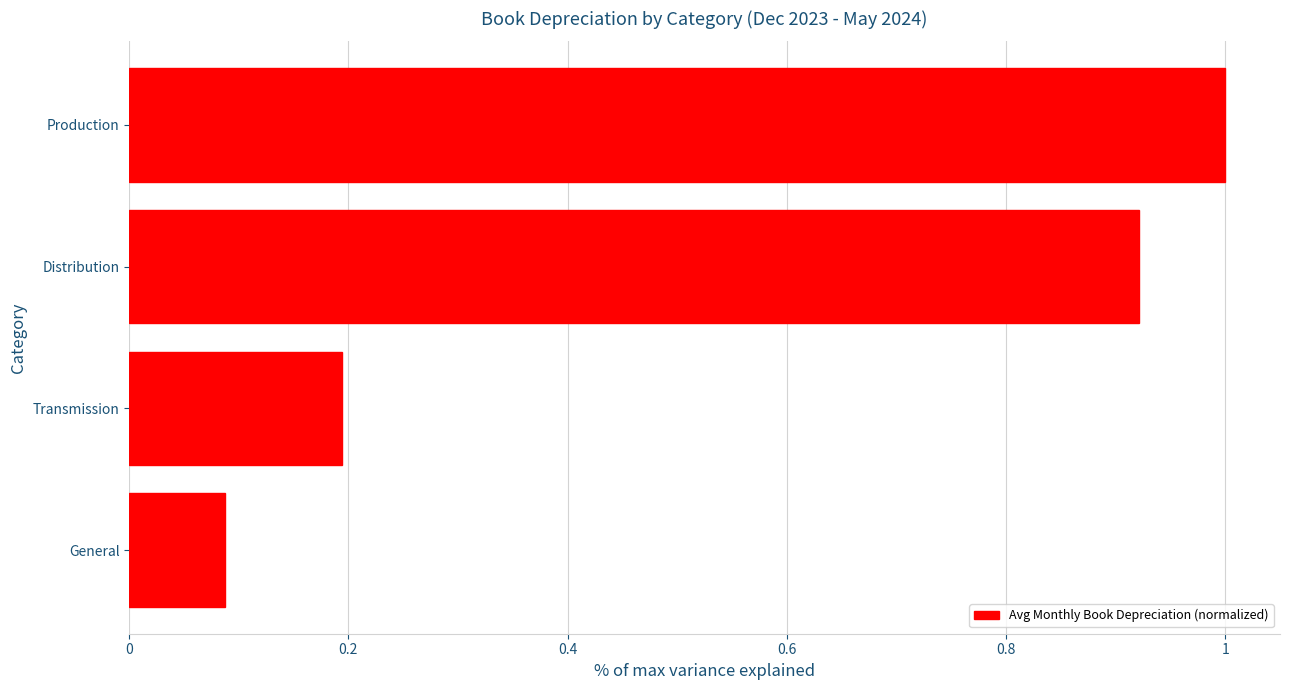

The value at Production is 1.3. True or false?

False